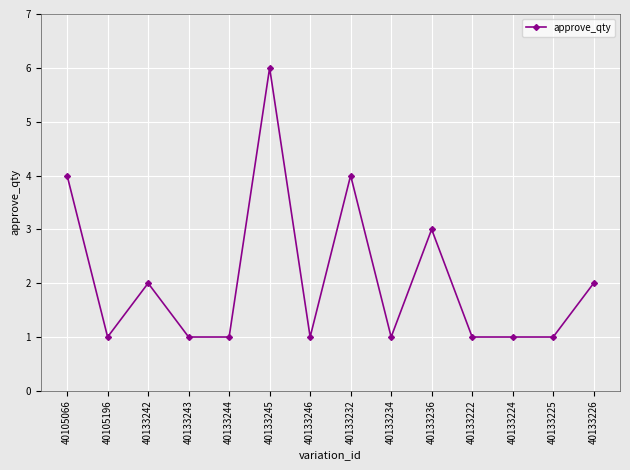

What position from the left is 40133242?

3